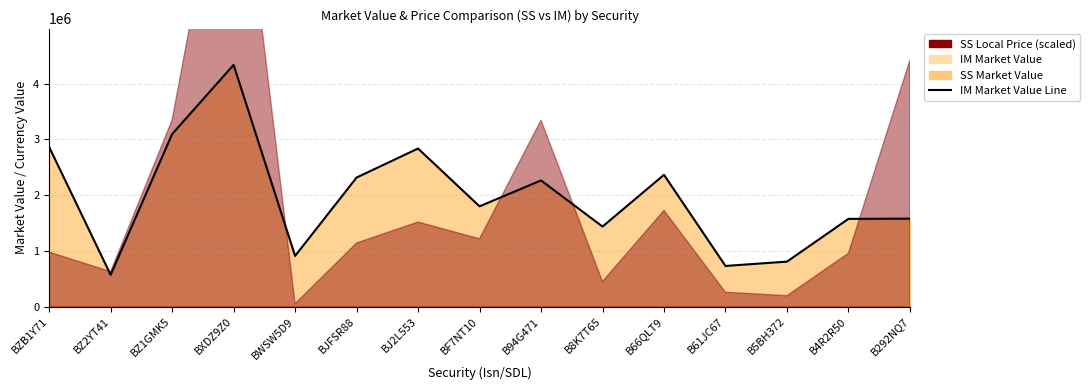

What is the average value?

1965176.9